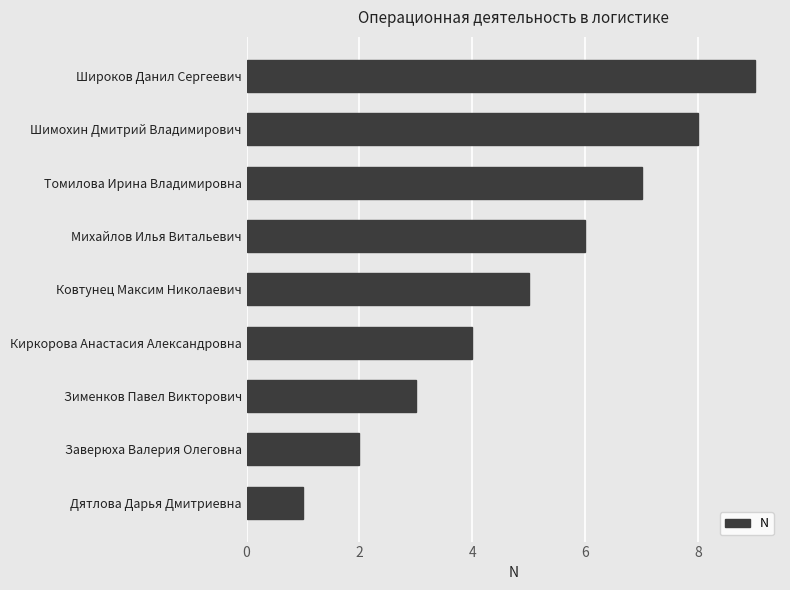

What is the change in value from Зименков Павел Викторович to Киркорова Анастасия Александровна?

+1